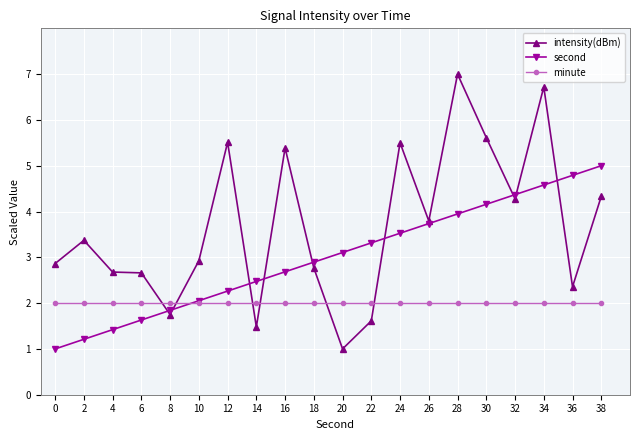

What is the difference between the maximum and minimum values in the intensity(dBm) series?

6.0